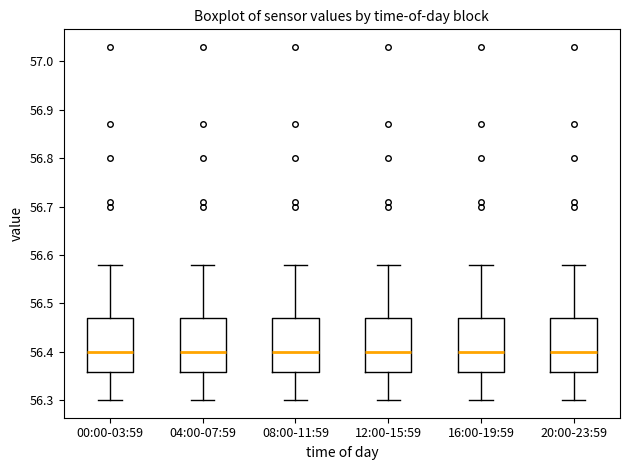

Reading left to right, read every box against the y-axis: the position of its median line, the range the box covers, and the ends of its whiskers. The values are not printed on the chart, so give them approximately, as read against the axis.

00:00-03:59: median 56.40, box 56.36 to 56.47, whiskers 56.30 to 56.58
04:00-07:59: median 56.40, box 56.36 to 56.47, whiskers 56.30 to 56.58
08:00-11:59: median 56.40, box 56.36 to 56.47, whiskers 56.30 to 56.58
12:00-15:59: median 56.40, box 56.36 to 56.47, whiskers 56.30 to 56.58
16:00-19:59: median 56.40, box 56.36 to 56.47, whiskers 56.30 to 56.58
20:00-23:59: median 56.40, box 56.36 to 56.47, whiskers 56.30 to 56.58